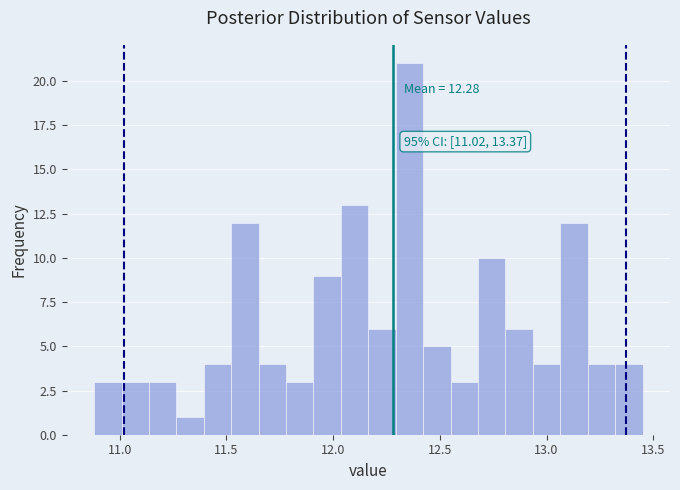

Read against the x-axis, roughly where is the centre of the tallest bar?

12.35